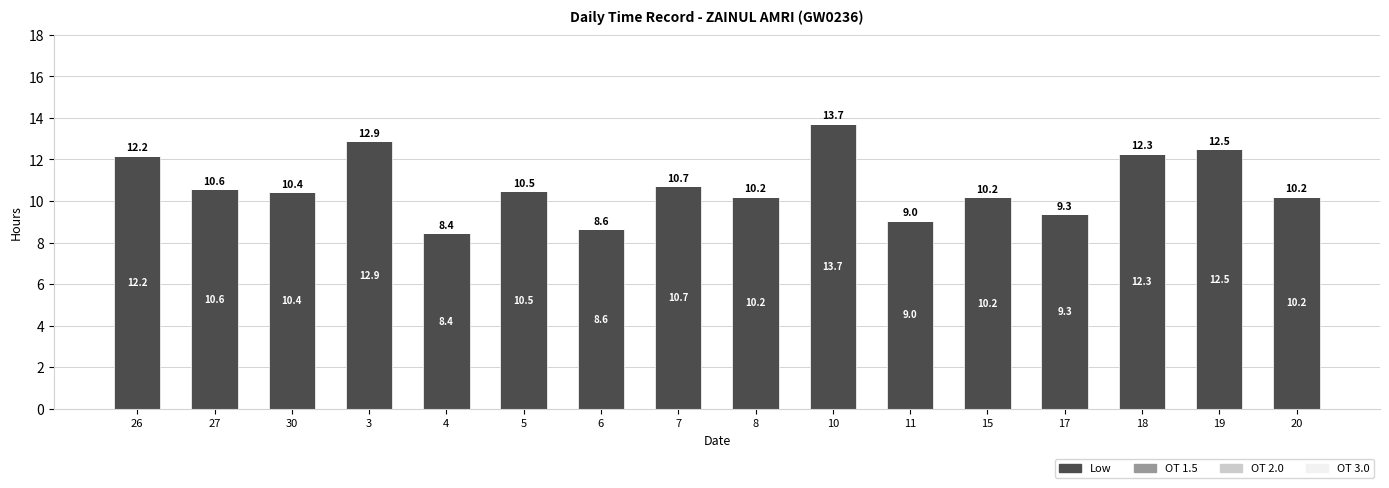

Which label corresponds to the smallest value in the chart?

4